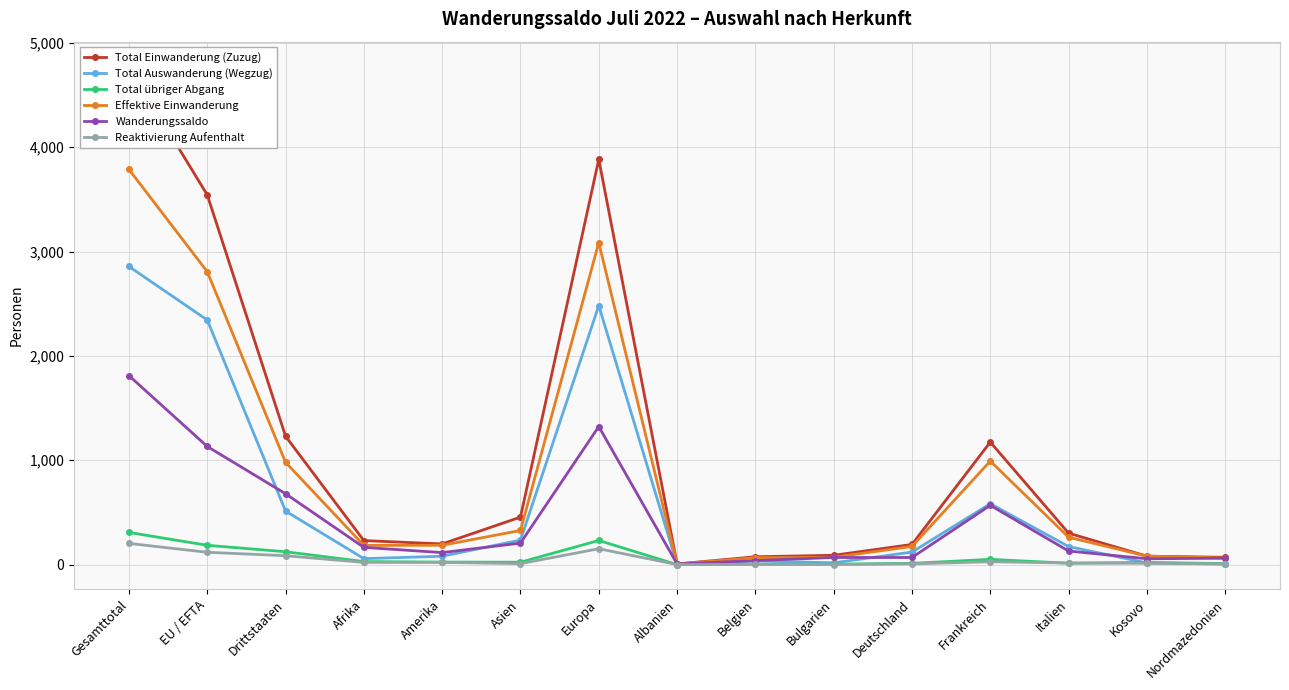

Which has a higher value, Drittstaaten or Belgien?

Drittstaaten